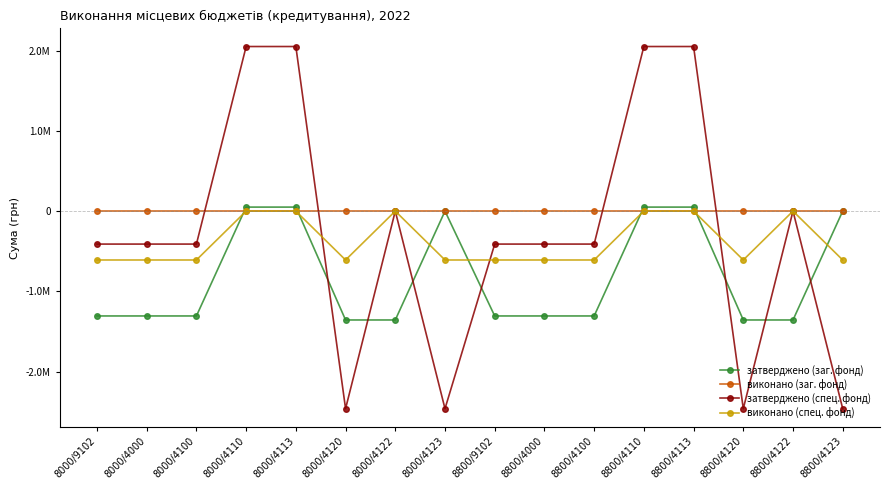

After their last crossing, which series has the higher values: затверджено (спец. фонд) or виконано (спец. фонд)?

виконано (спец. фонд)